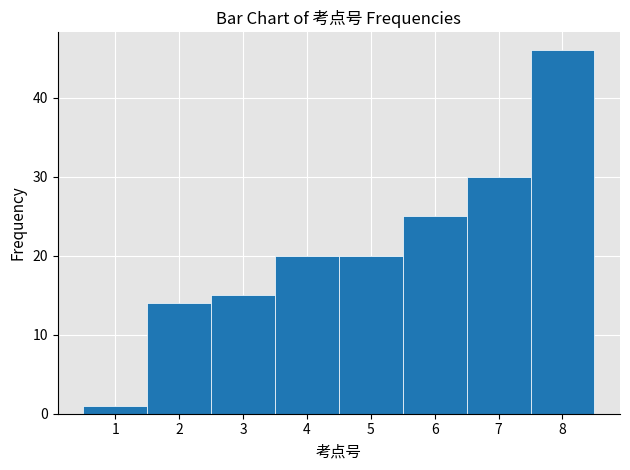

Reading left to right, list every bar in this chart as the range it spans on the x-axis followed by its height. The values are not printed on the chart, so give them approximately, as read against the axis.

0.5 to 1.5: 1
1.5 to 2.5: 14
2.5 to 3.5: 15
3.5 to 4.5: 20
4.5 to 5.5: 20
5.5 to 6.5: 25
6.5 to 7.5: 30
7.5 to 8.5: 46